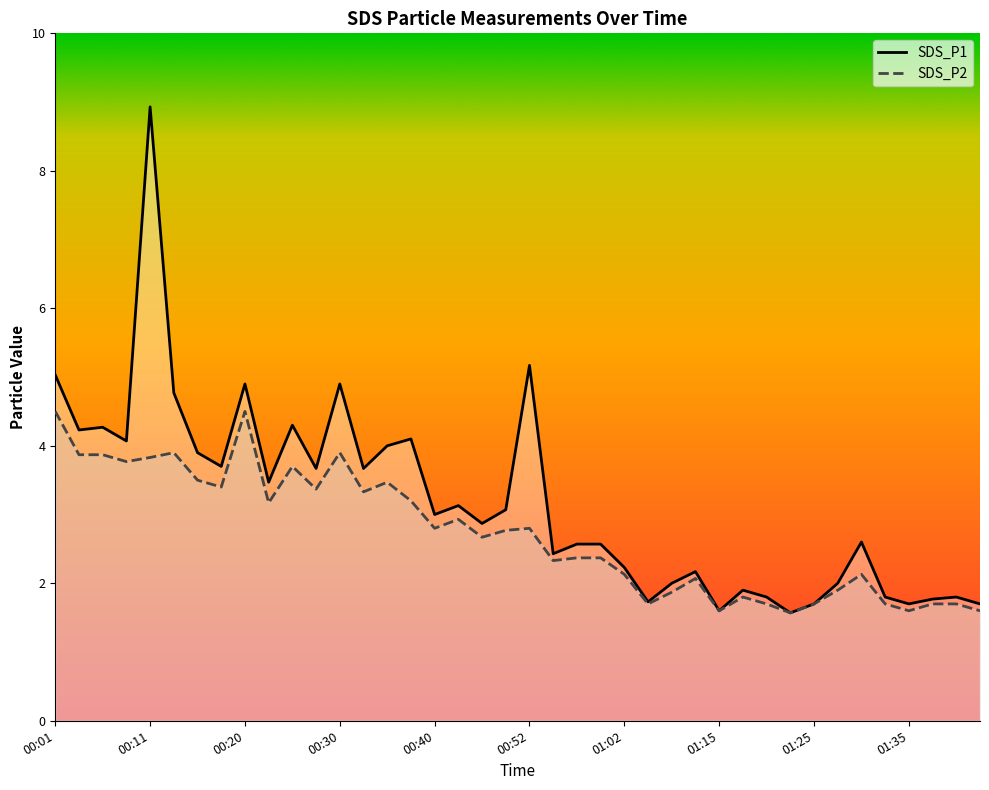

What is the difference between the second highest and minimum values in the SDS_P2 series?

2.9